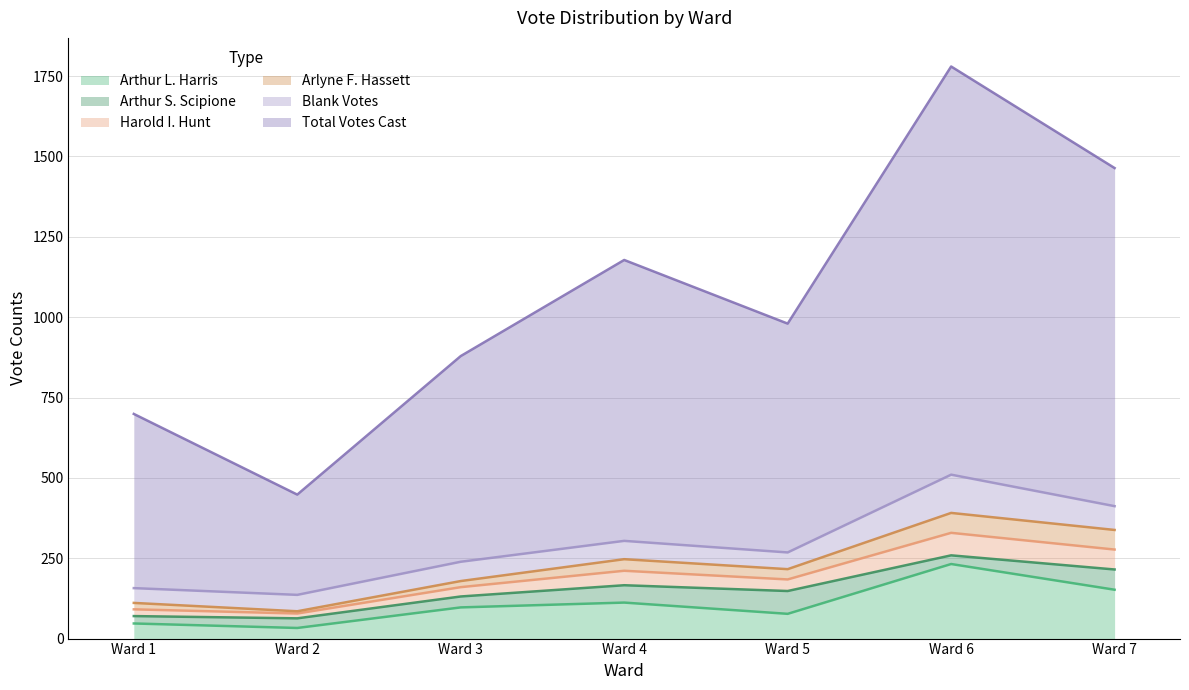

Which has a higher value, Ward 3 or Ward 6?

Ward 6